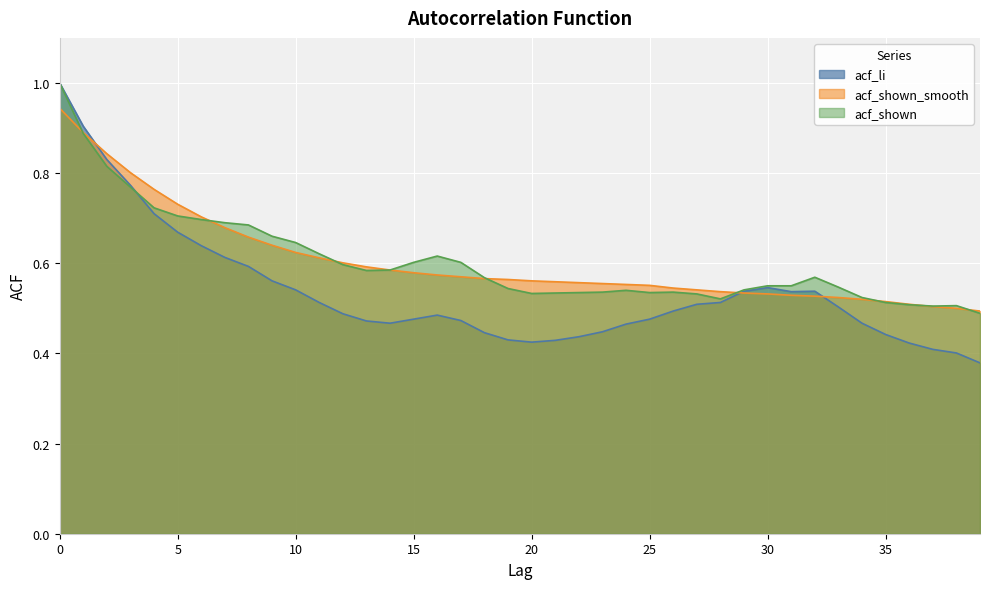

Is it true that acf_li equals 0.8 at 12?

False